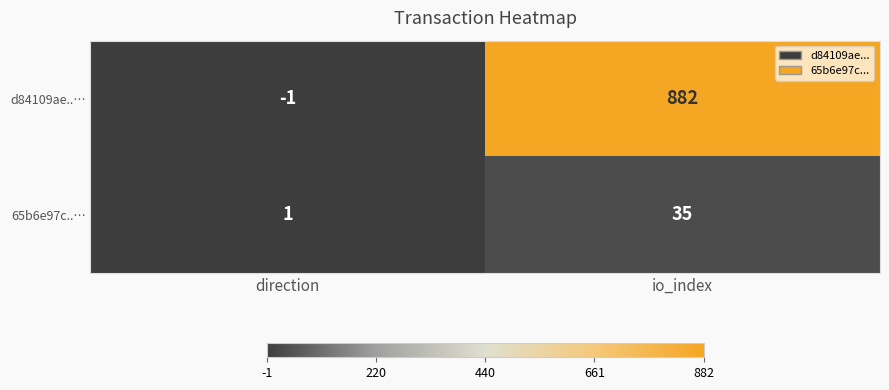

Which series has the largest range (max minus min)?

d84109ae..…